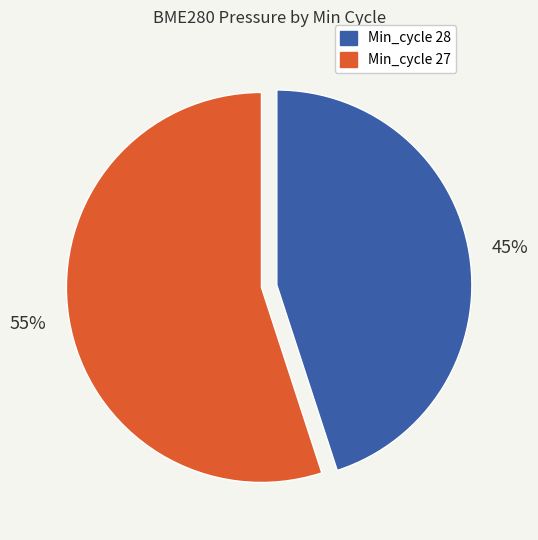

Is there a majority slice in this chart?

Yes